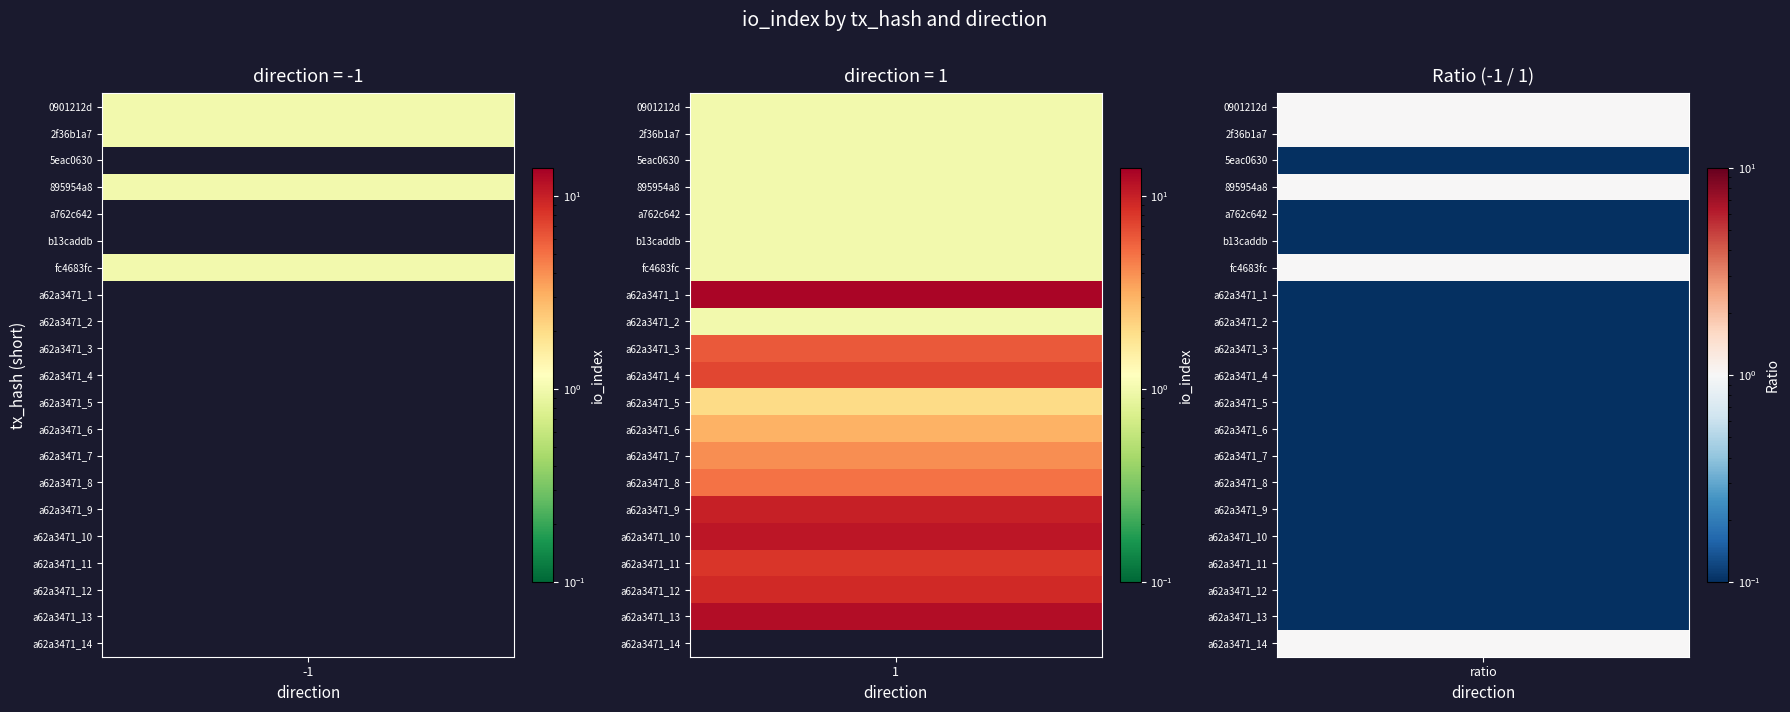

Which category has the highest value across all series?

1